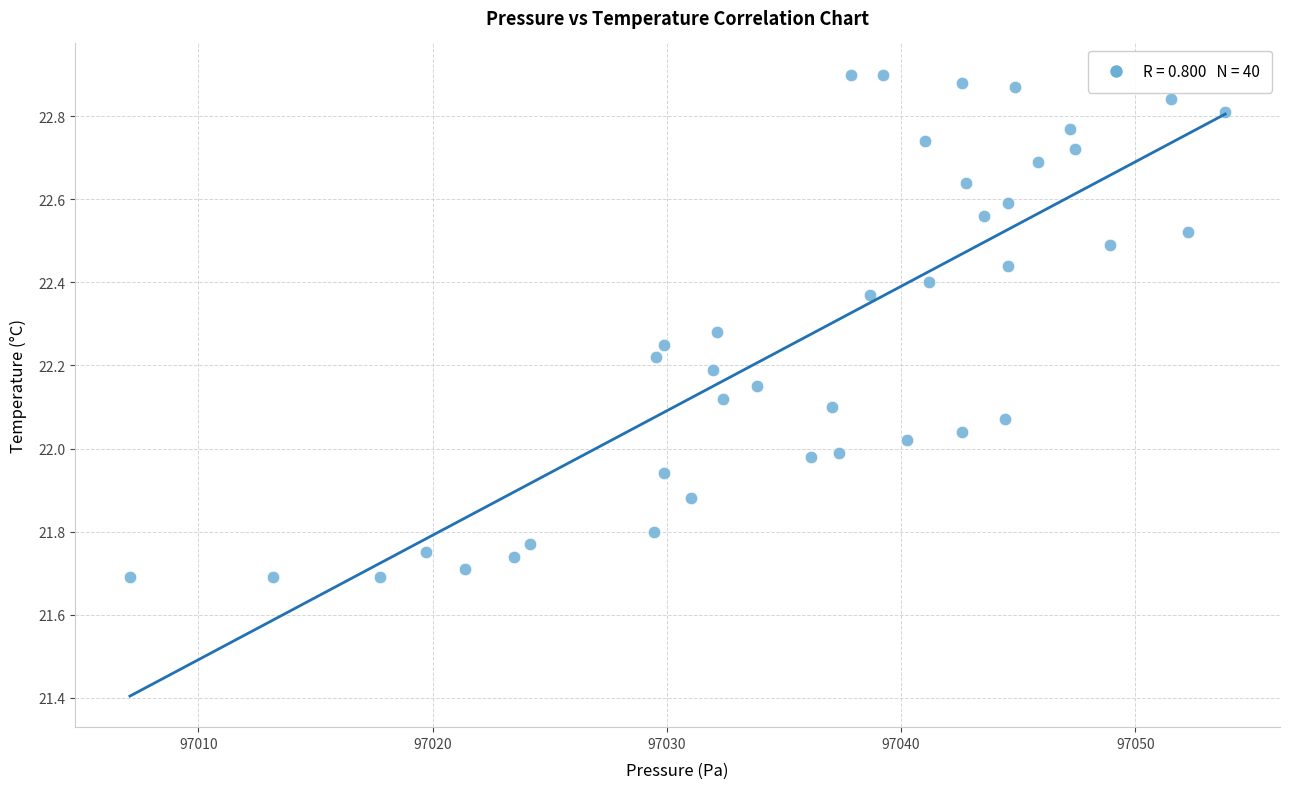

What is the range of Y values (max minus min)?

1.2